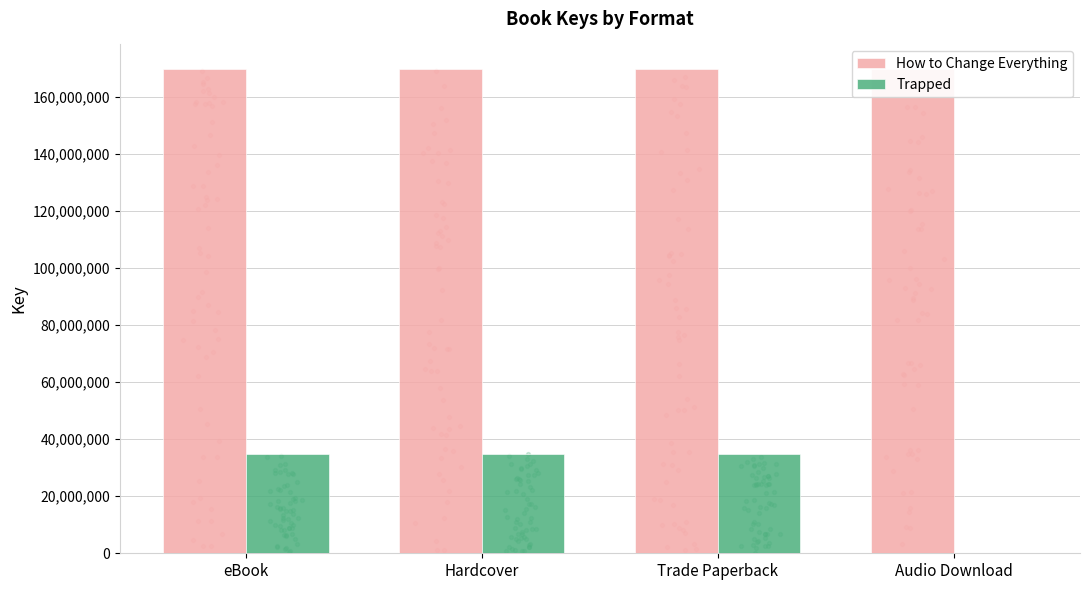

What is the total value across all series at Audio Download?

169855196